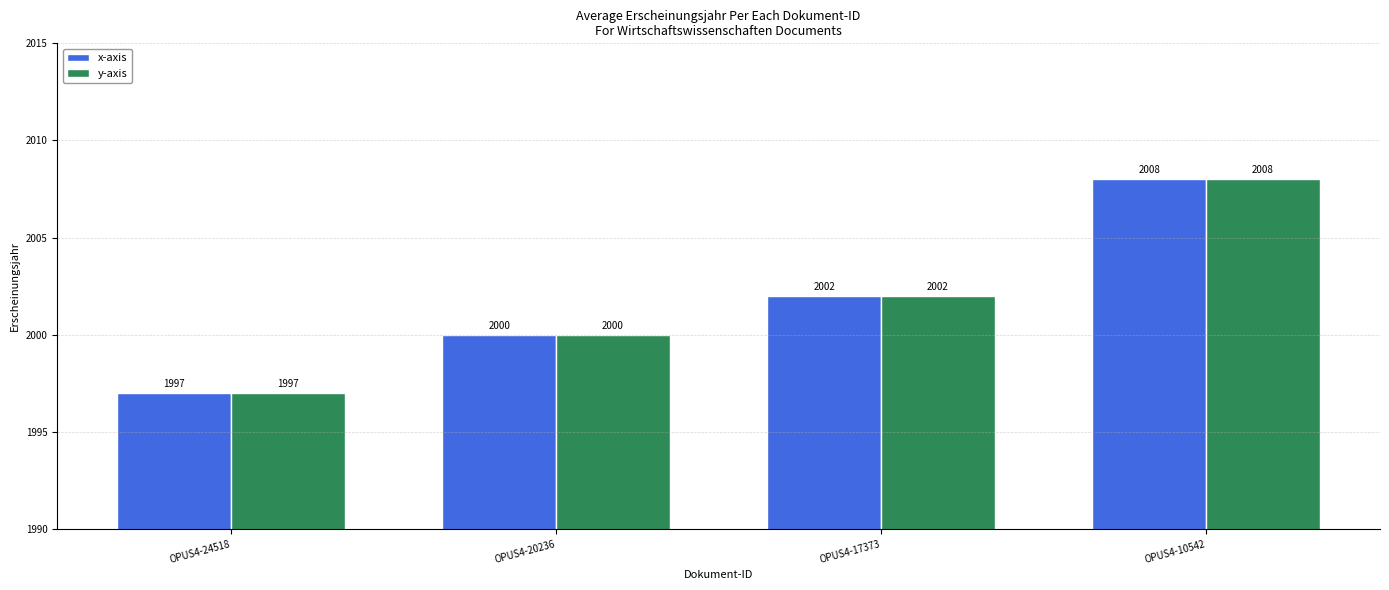

What is the value of the x-axis bar at the 4th from the left?

2008